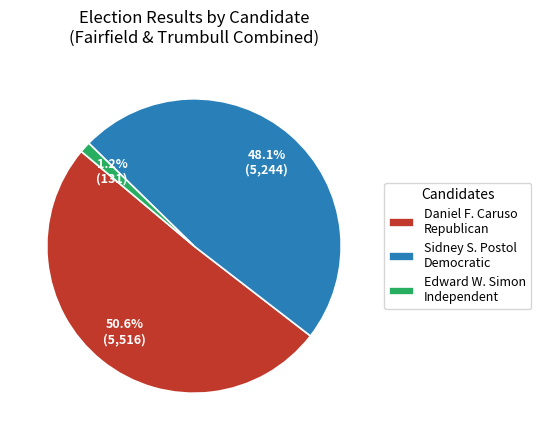

How much of the chart is everything except Sidney S. Postol Democratic?

51.9%